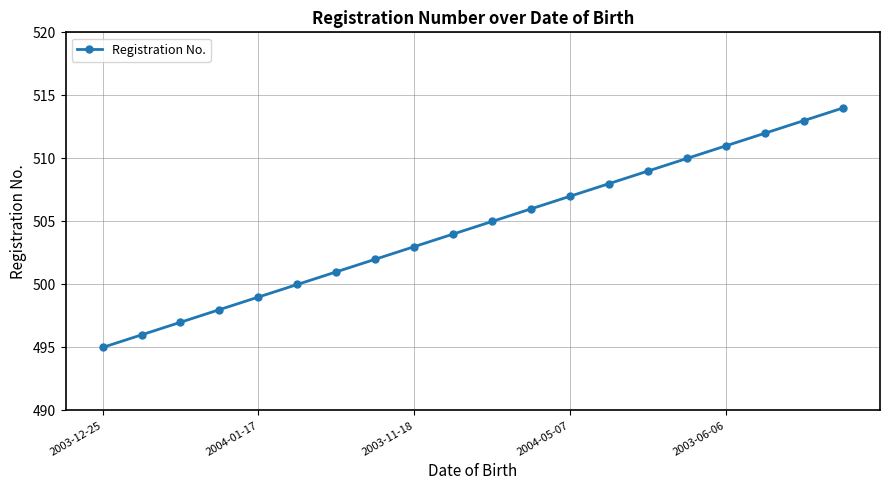

What is the smallest value displayed?

495